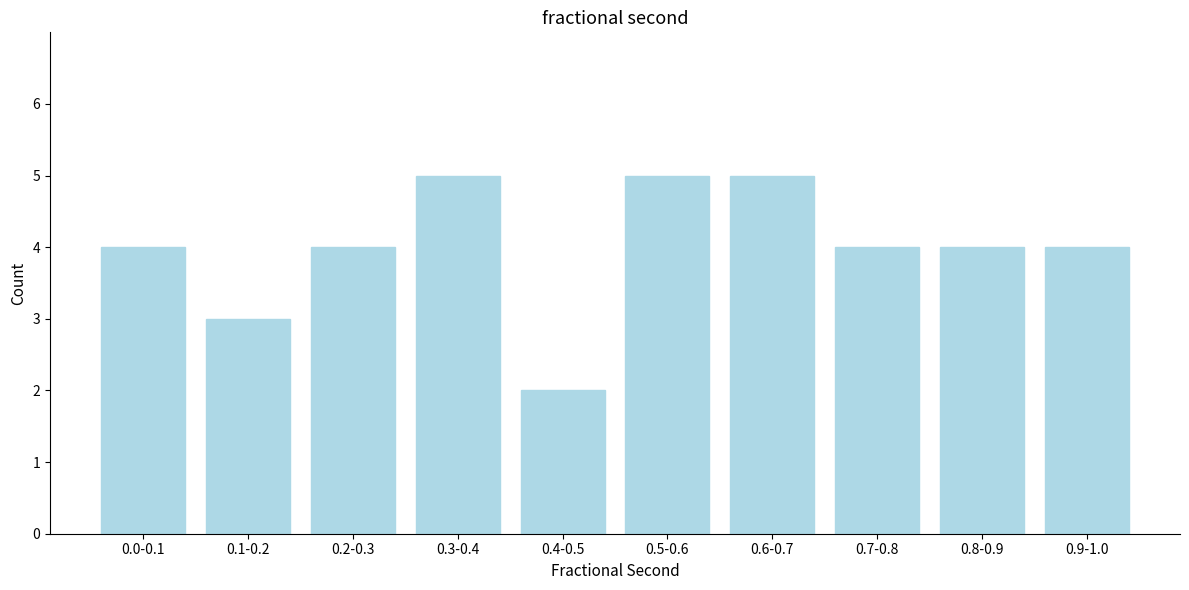

Reading left to right, list all the values displayed in this chart.

4	3	4	5	2	5	5	4	4	4